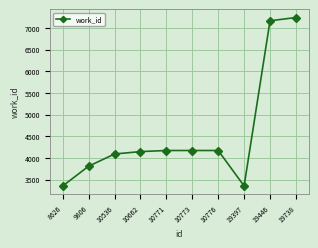

What is the value of the 3rd point from the left?

4090